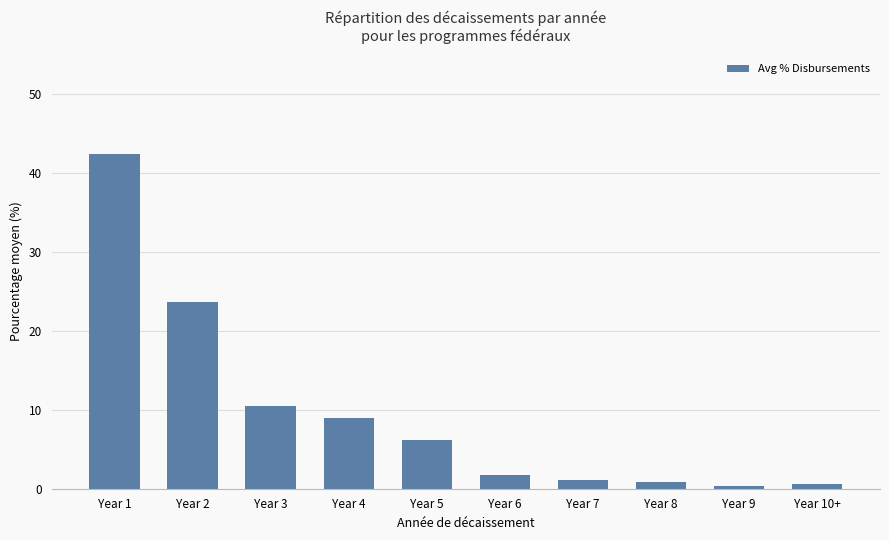

How many series are shown in this chart?

1